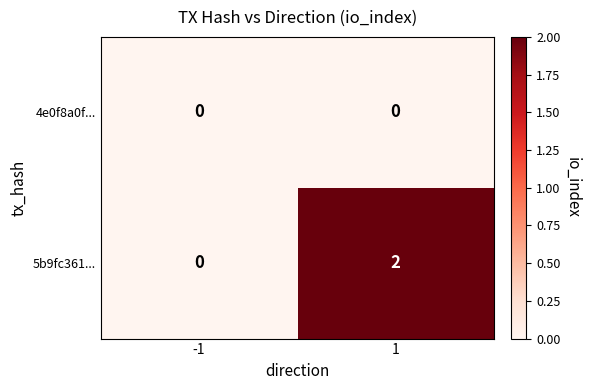

Rank the series by their maximum value, from lowest to highest.

4e0f8a0f..., 5b9fc361...